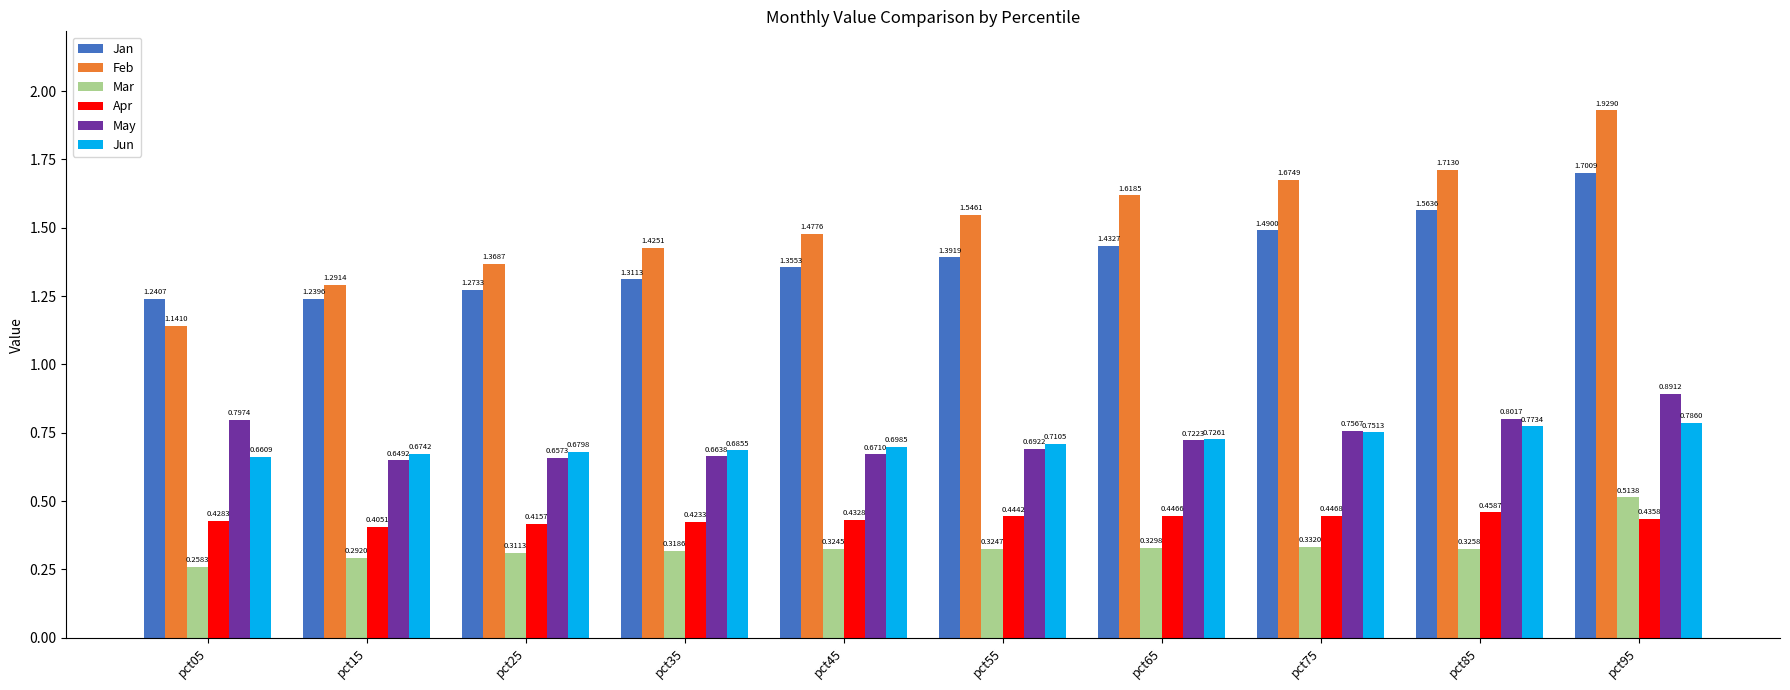

Rank the series by their maximum value, from lowest to highest.

Apr, Mar, Jun, May, Jan, Feb